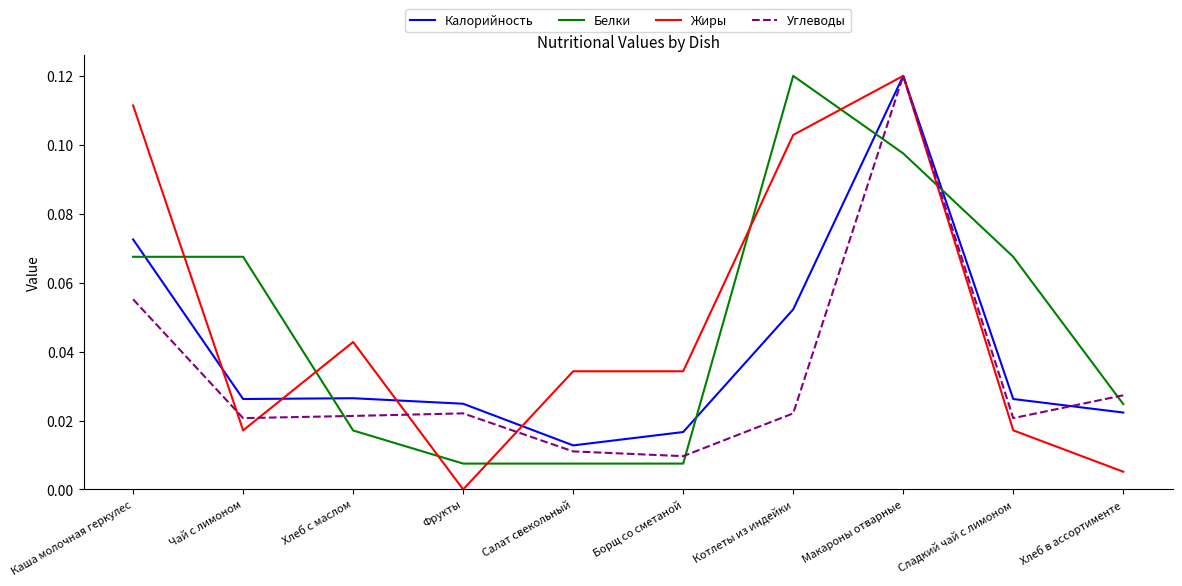

At which category is the sum across all series the highest?

Макароны отварные